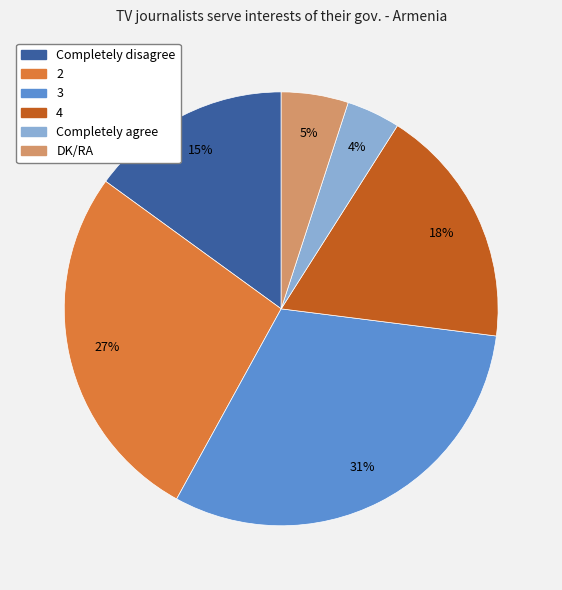

To the nearest percent, what is the combined percentage of Completely agree and 4?

22%